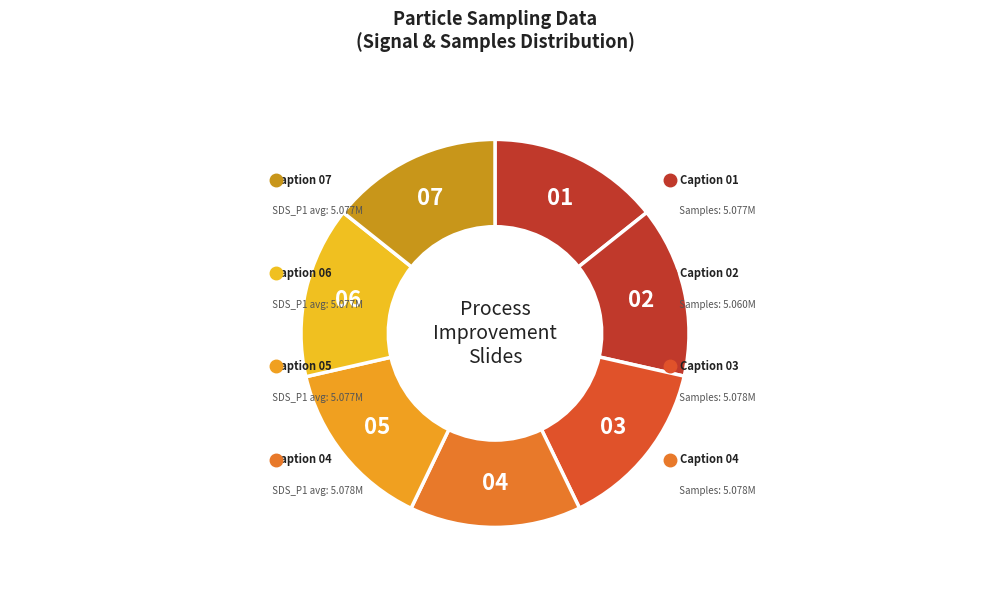

Count the number of slices in the pie.

7